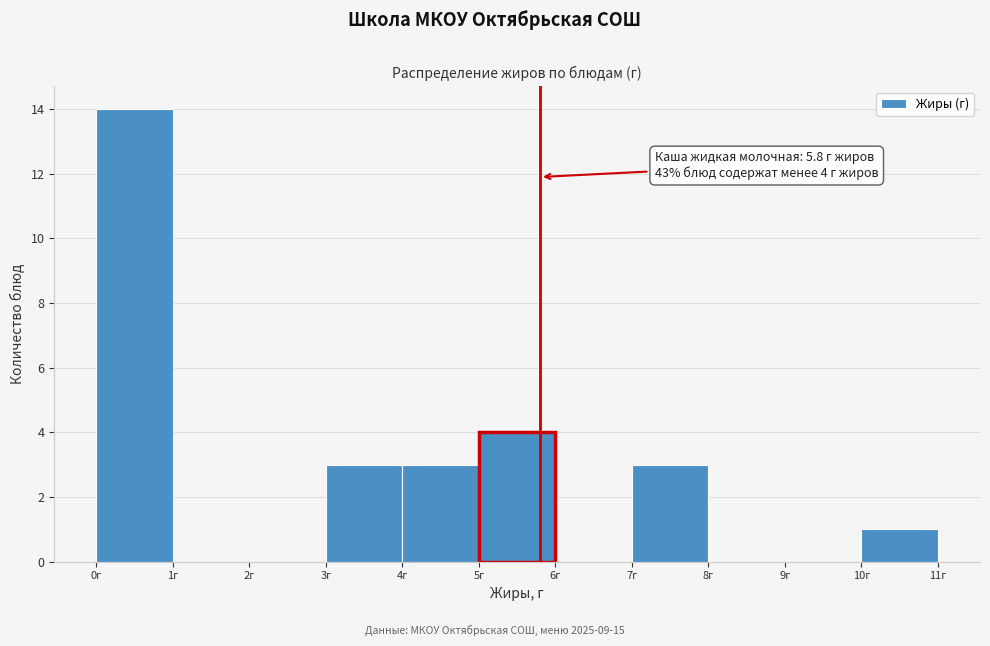

Over which range of the x-axis is the bar tallest?

0 to 1